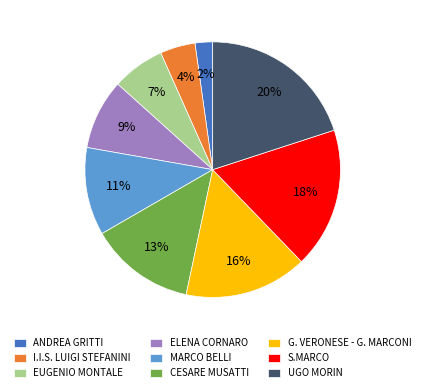

True or false: ANDREA GRITTI accounts for 2% of the total.

True